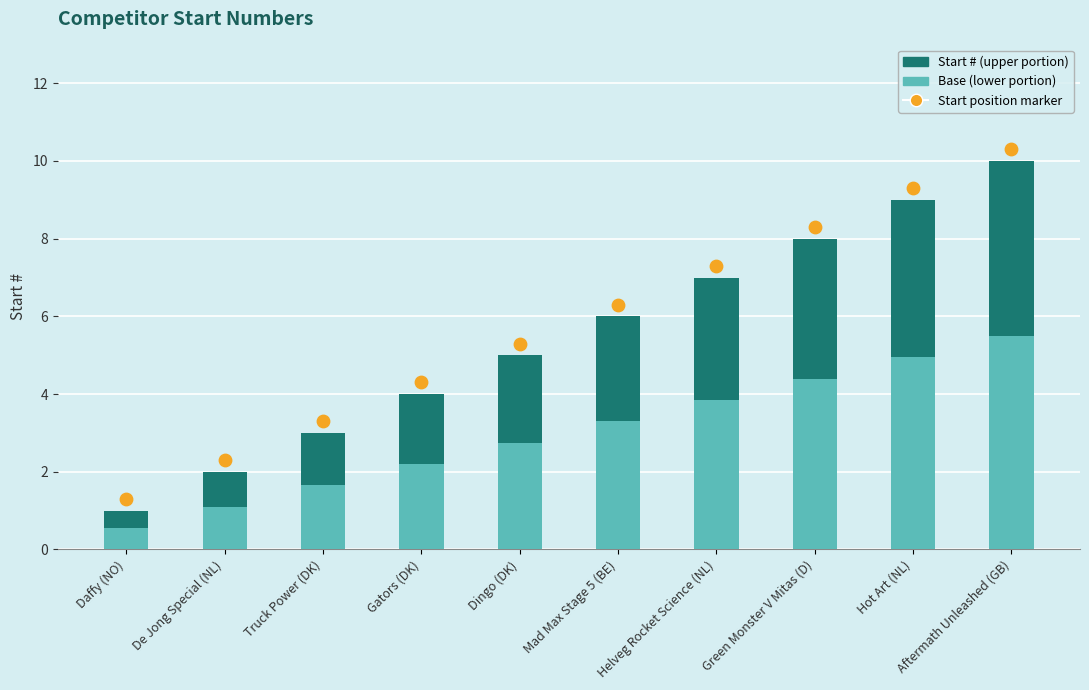

What are all the series names shown in the legend?

Base (lower portion), Start # (upper portion), Start position marker